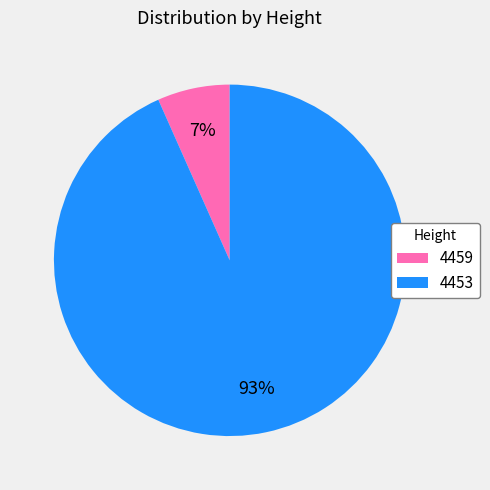

Which category has the biggest portion of the pie?

4453